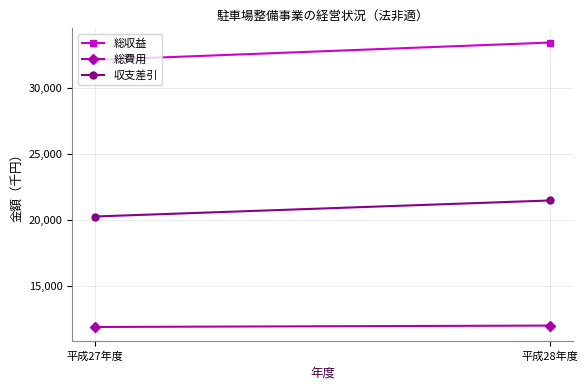

List the labels in order of 総費用 value, smallest first.

平成27年度, 平成28年度